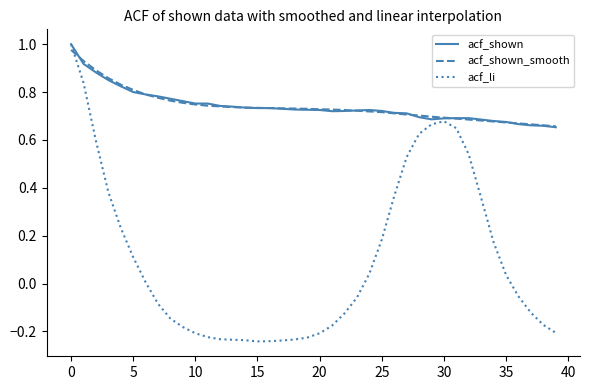

Which series has the widest spread of values?

acf_li